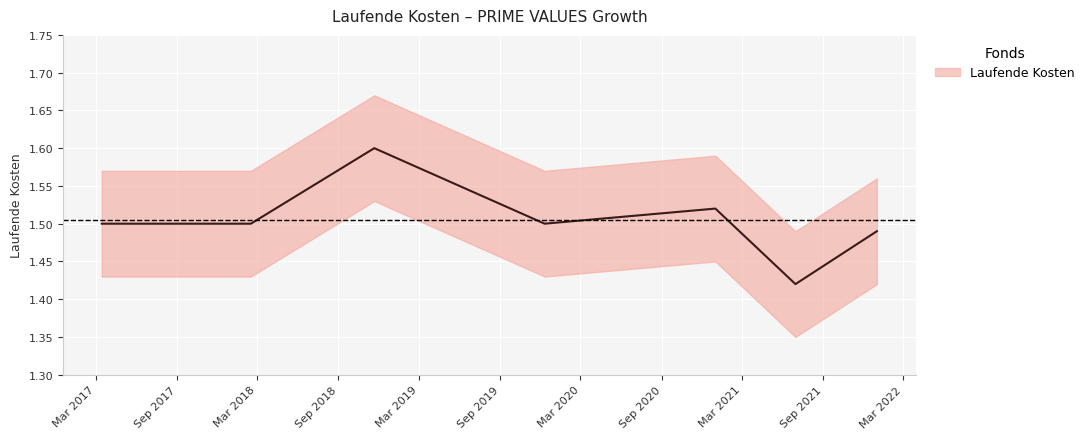

What position from the right is 2018-11-21?

5